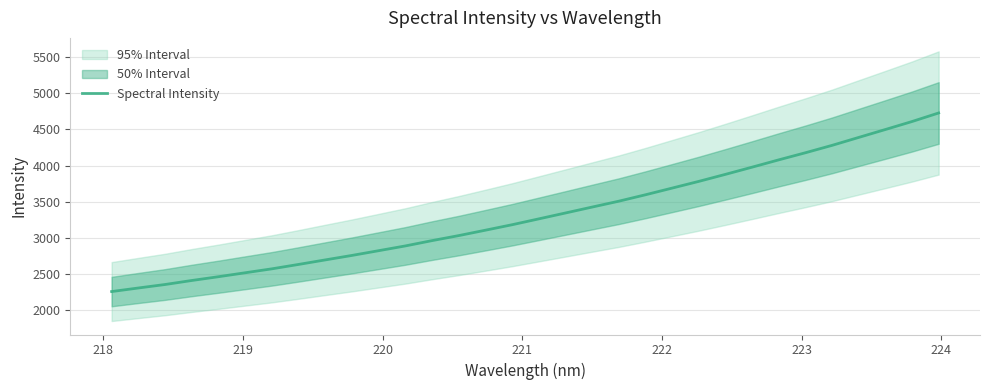

What is the difference between the second highest and minimum values?

2348.6